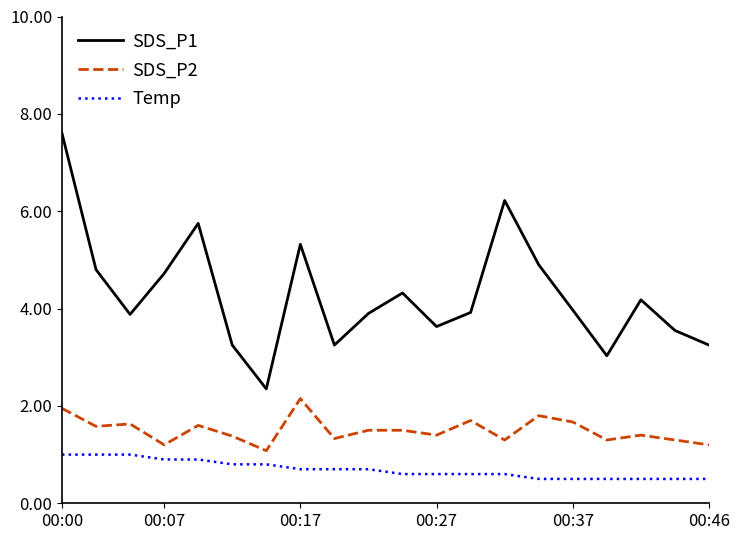

What is the difference between the maximum and minimum values in the Temp series?

0.5